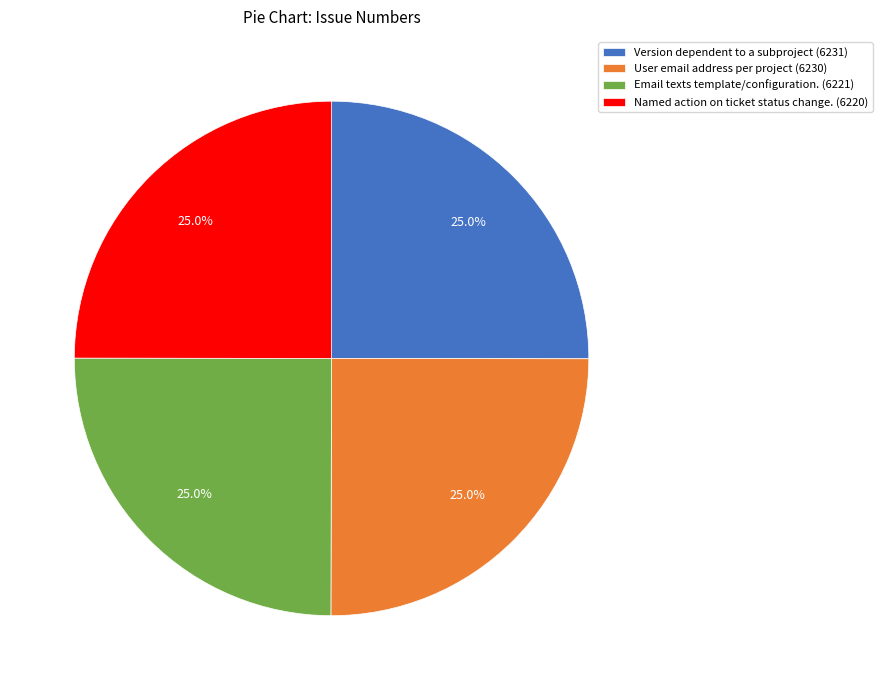

What percentage is NOT represented by Email texts template/configuration. (6221)?

75.0%